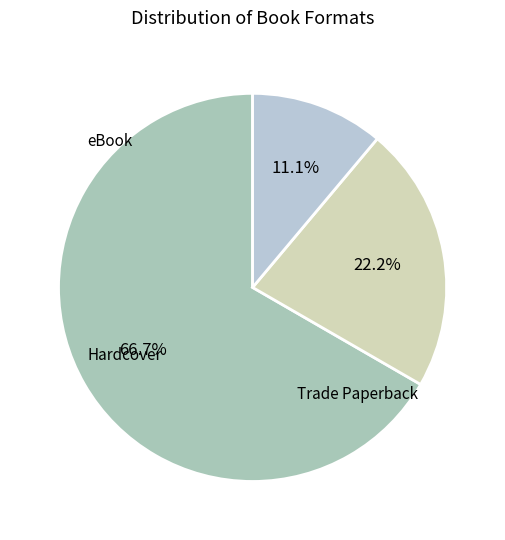

The Hardcover slice represents 11% of the pie. True or false?

True